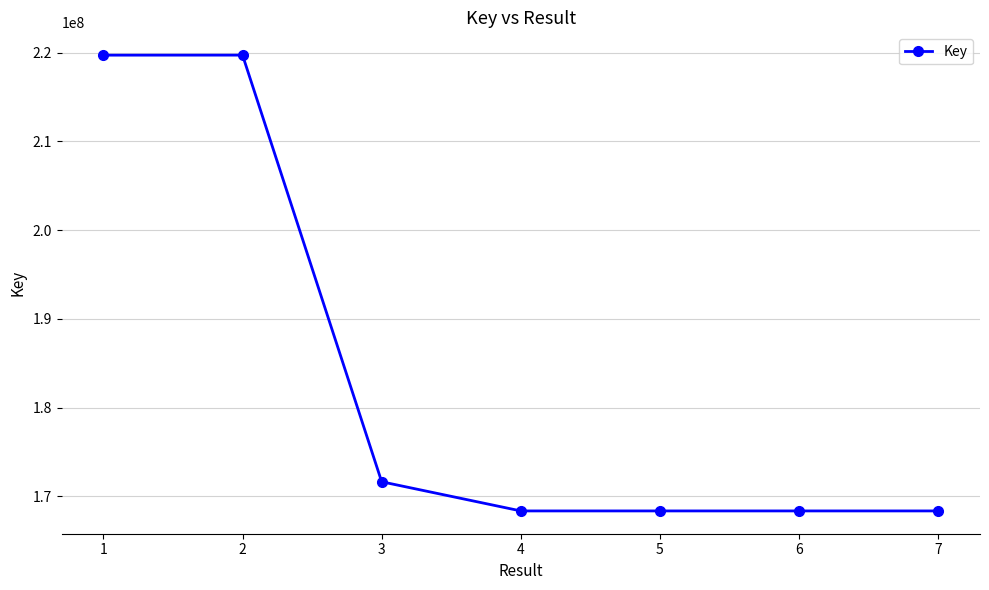

What is the value of the 6th point from the left?

168344338